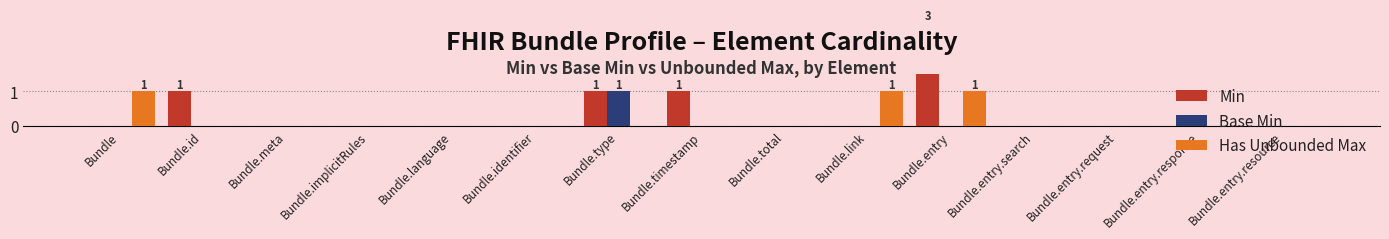

Does the chart contain any negative values?

No